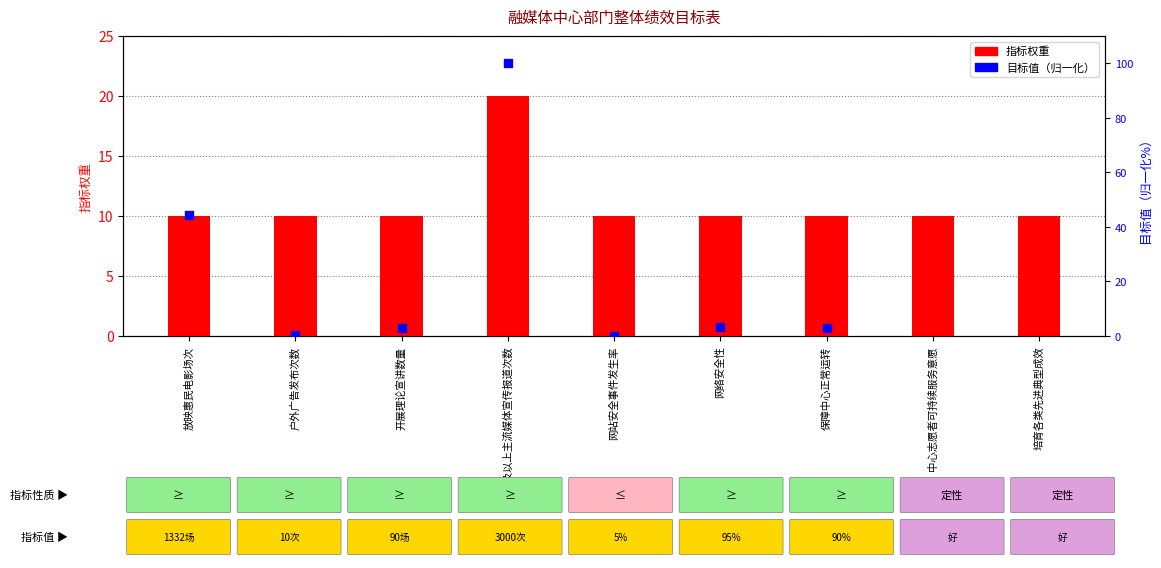

At which category is the sum across all series the highest?

市级及以上主流媒体宣传报道次数